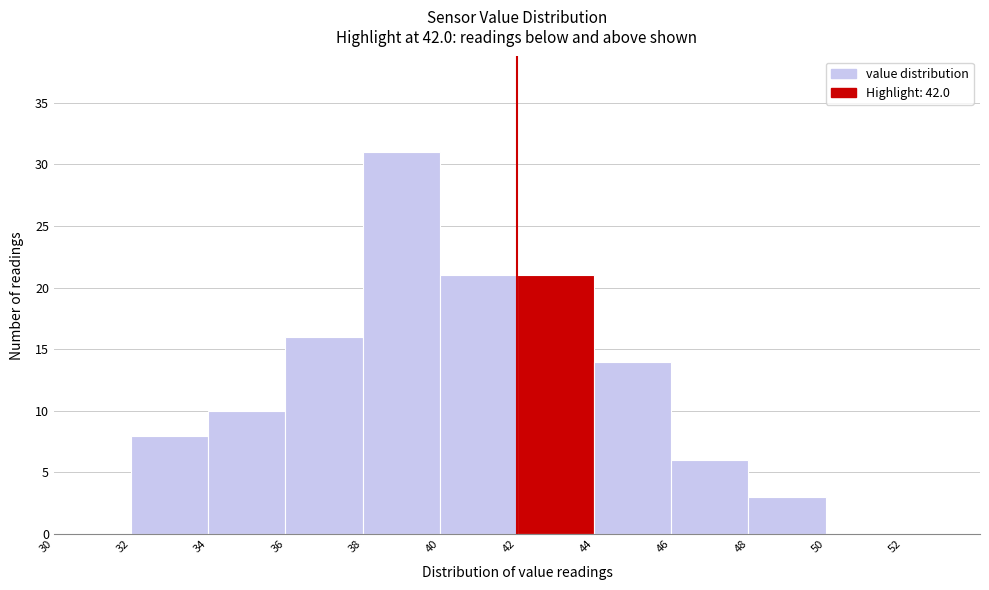

Which range on the x-axis has the tallest bar?

38 to 40